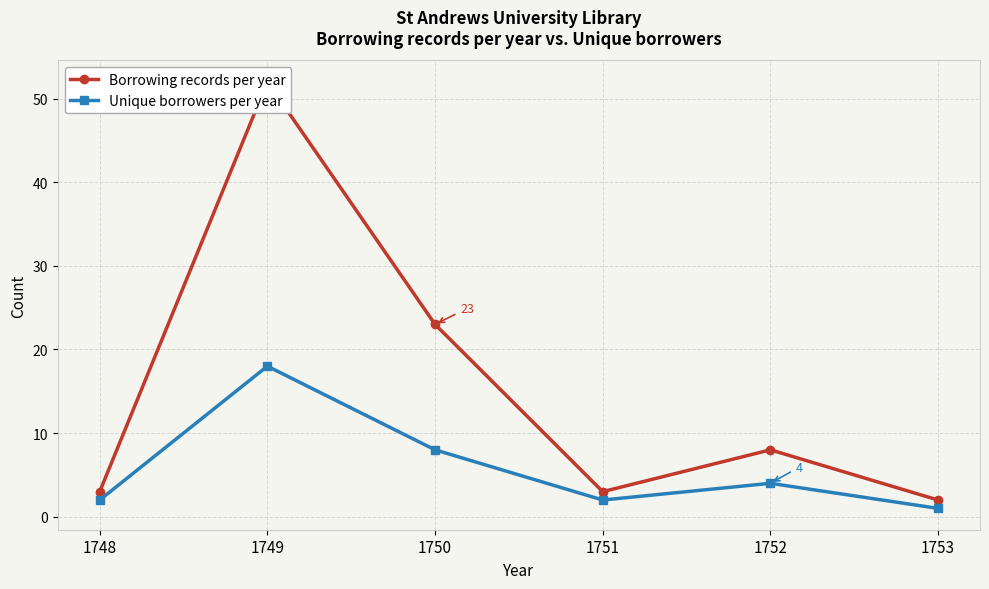

How many interior local valleys does the Borrowing records per year series have?

1